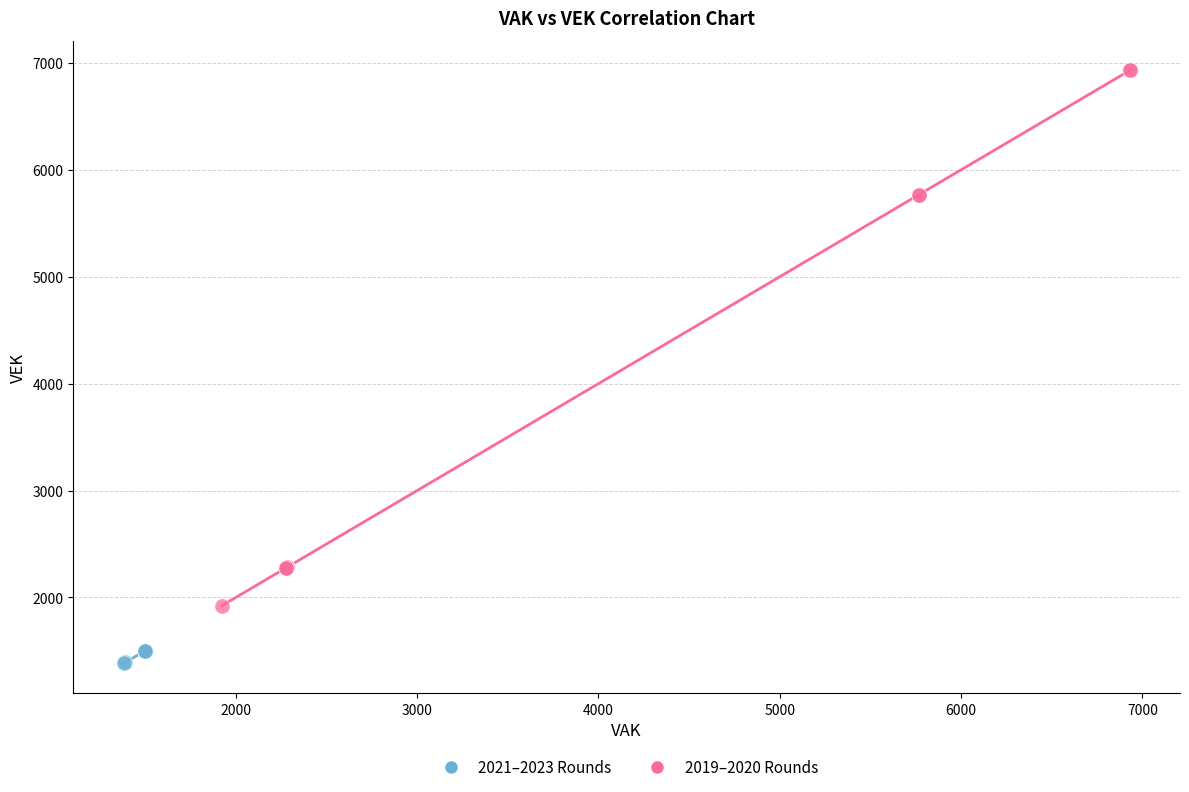

What are all the series names shown in the legend?

2021–2023 Rounds, 2019–2020 Rounds